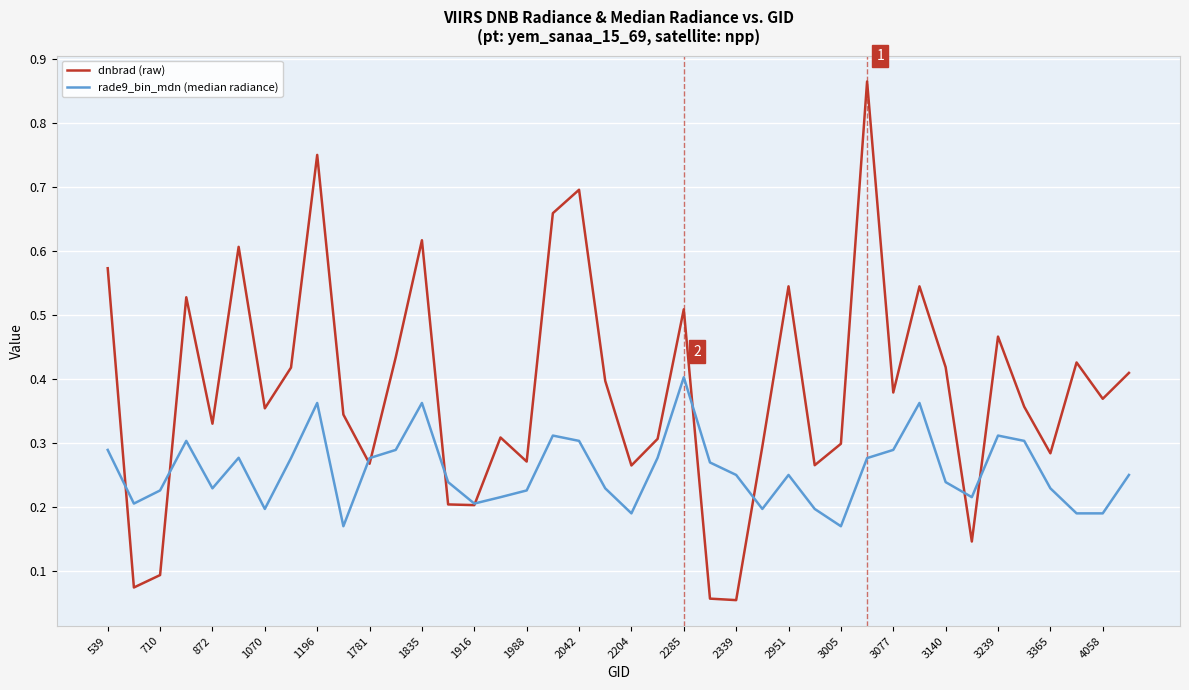

How many rade9_bin_mdn (median radiance) values are between 0 and 1?

40